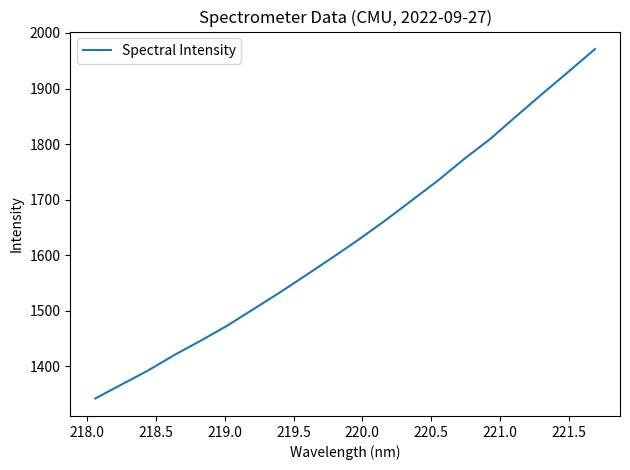

What is the greatest value displayed?

1971.1